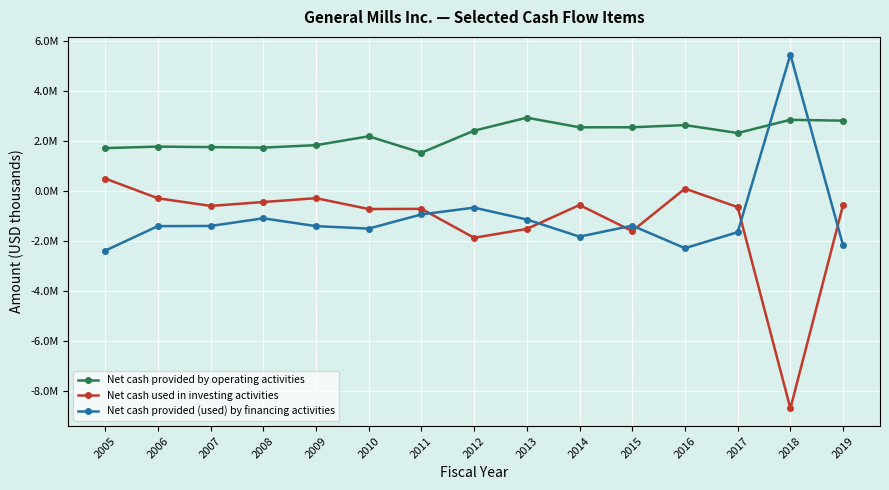

What are all the series names shown in the legend?

Net cash provided by operating activities, Net cash used in investing activities, Net cash provided (used) by financing activities